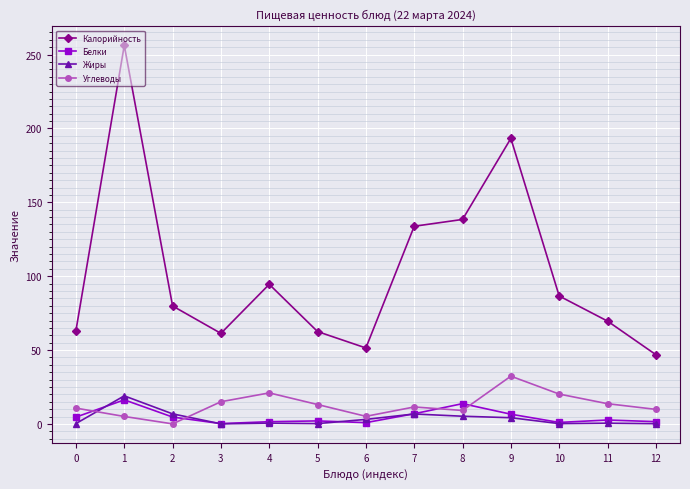

Rank the series at 9 from highest to lowest value.

Калорийность, Углеводы, Белки, Жиры